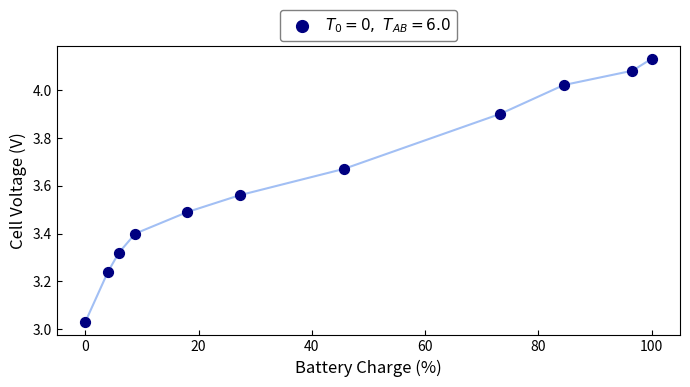

What is the average X value?

42.2